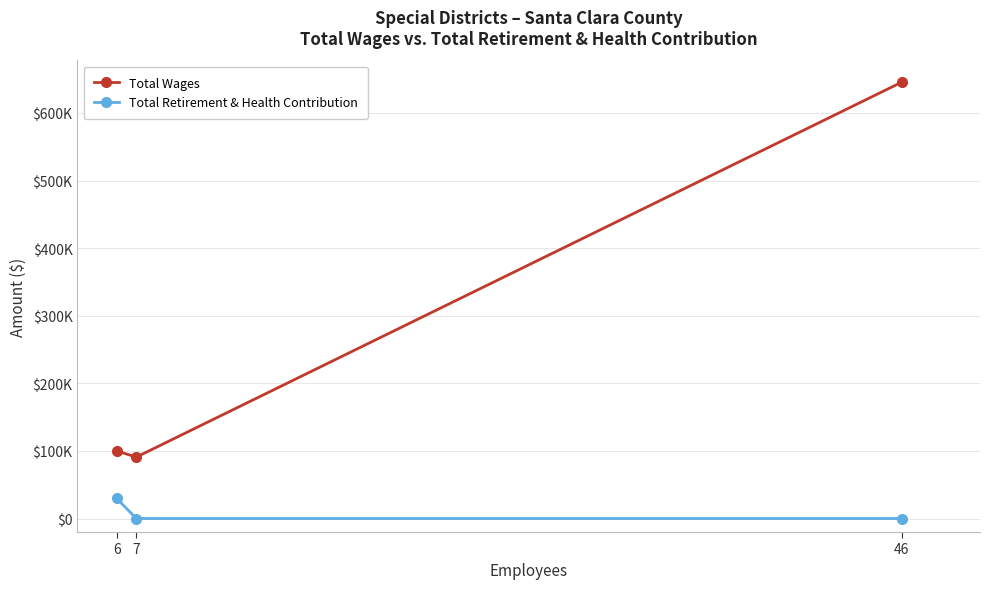

At 7, list the series in order from smallest to largest.

Total Retirement & Health Contribution, Total Wages